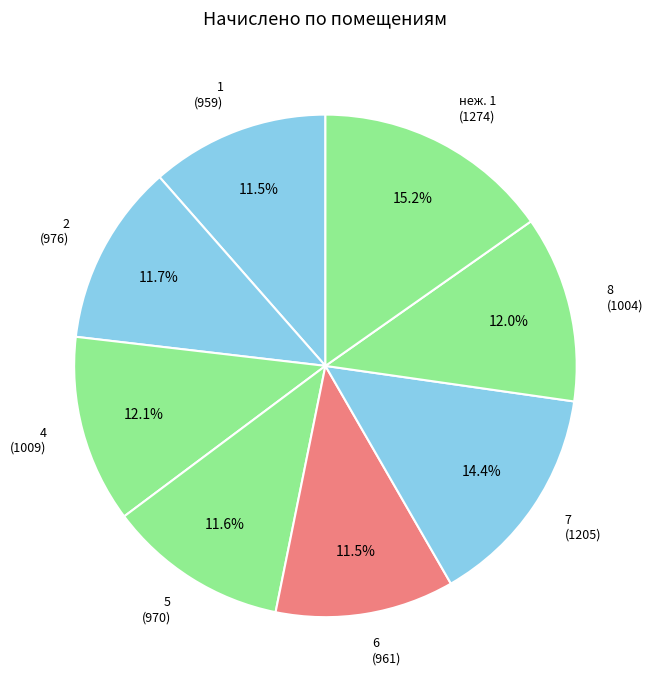

Does 6 account for over 50% of the chart?

No